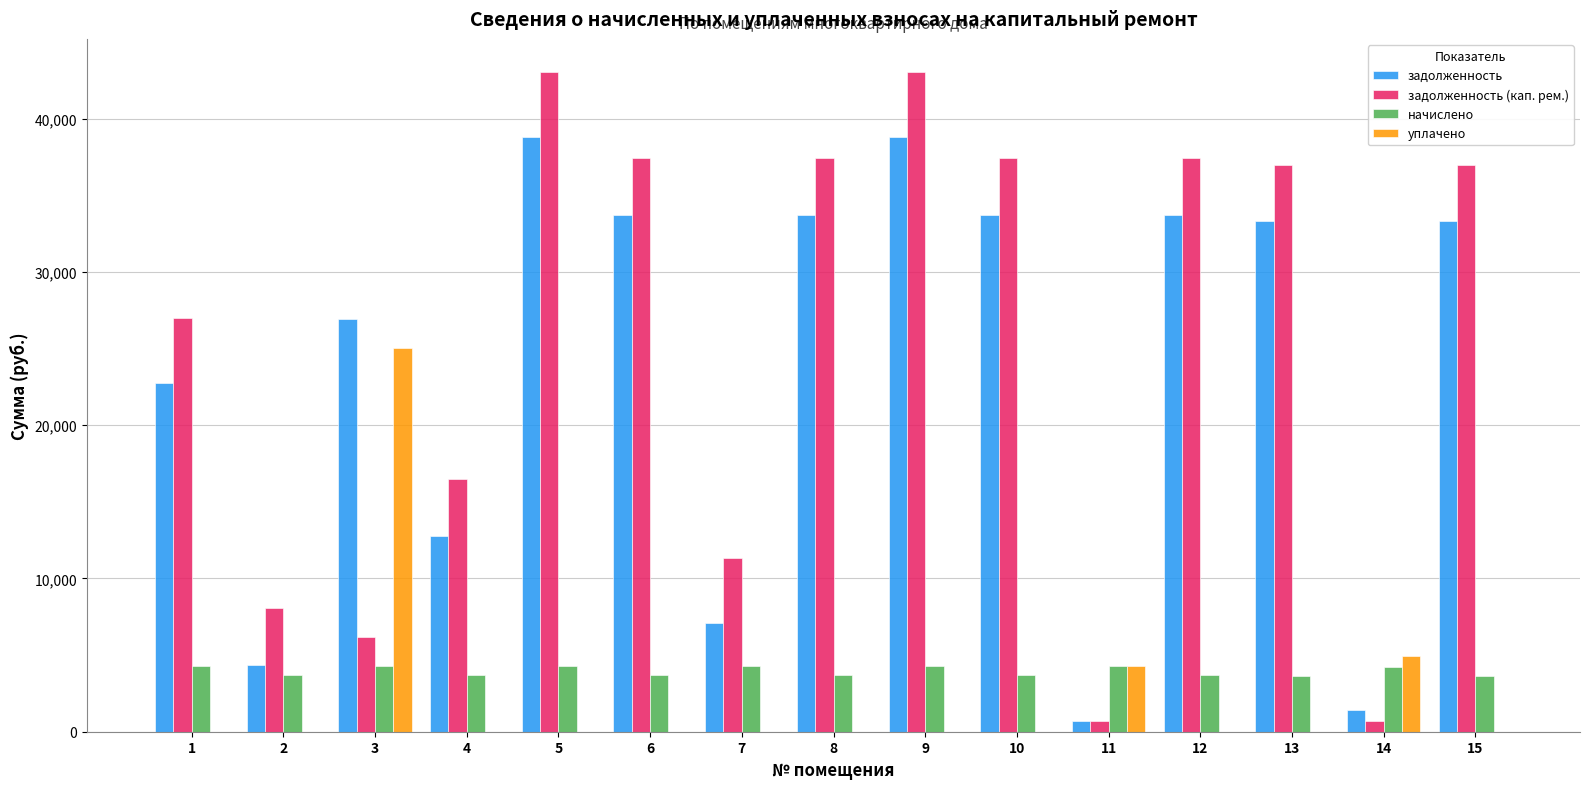

What is the total value across all series at 10?

74899.4